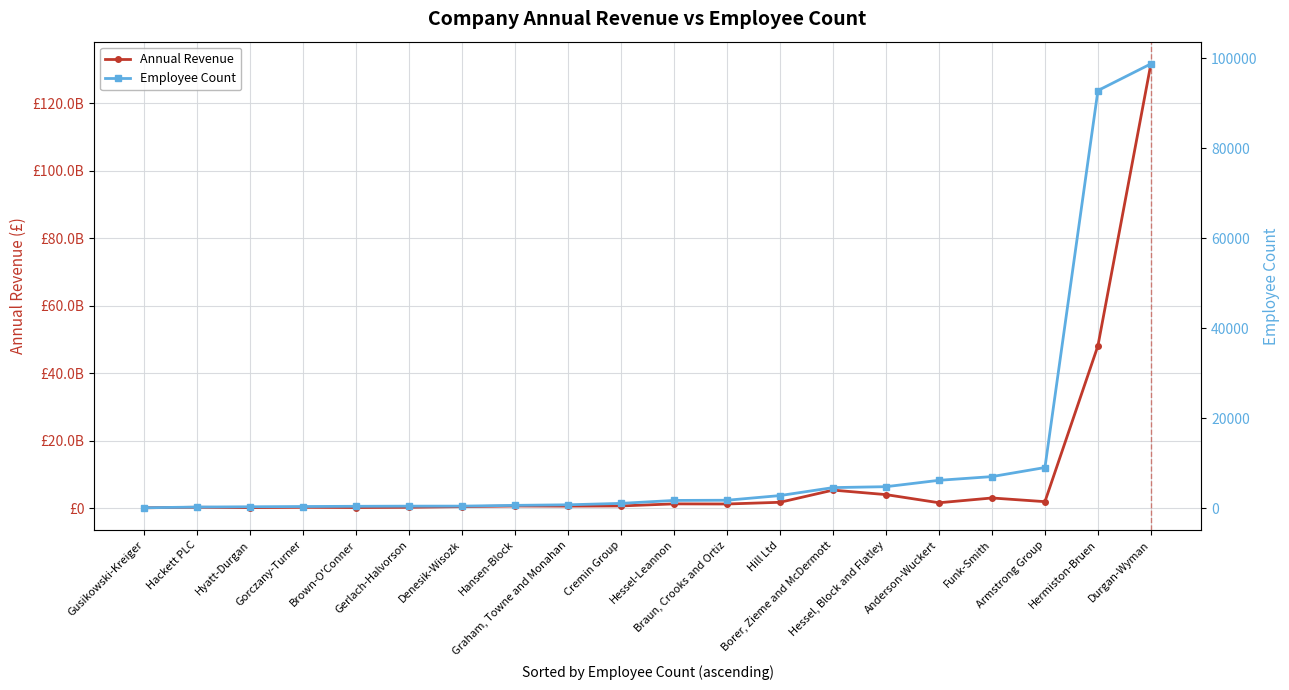

Reading right to left, what are all the values shown in this chart?

Annual Revenue: 131733600474	48122081800	1897135308	2988603540	1570984220	3985412884	5323024518	1712977620	1204143752	1240524200	630669052	572107500	608403125	422599782	227570541	158127651	227929632	124350096	236130684	84145688
Employee Count: 98778	92846	9036	7020	6194	4777	4574	2804	1762	1720	1066	750	625	457	451	417	368	312	249	88